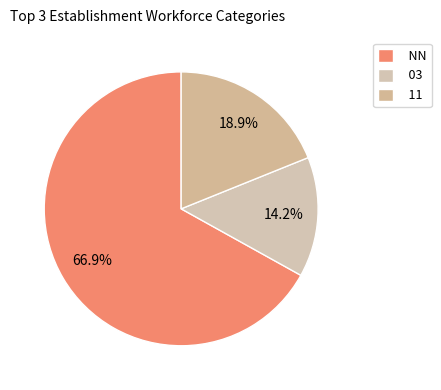

How many segments does this pie chart have?

3